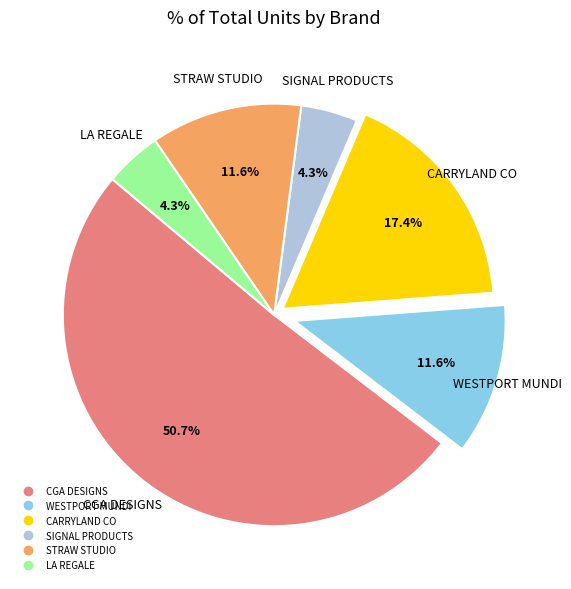

Does any single category account for the majority?

Yes